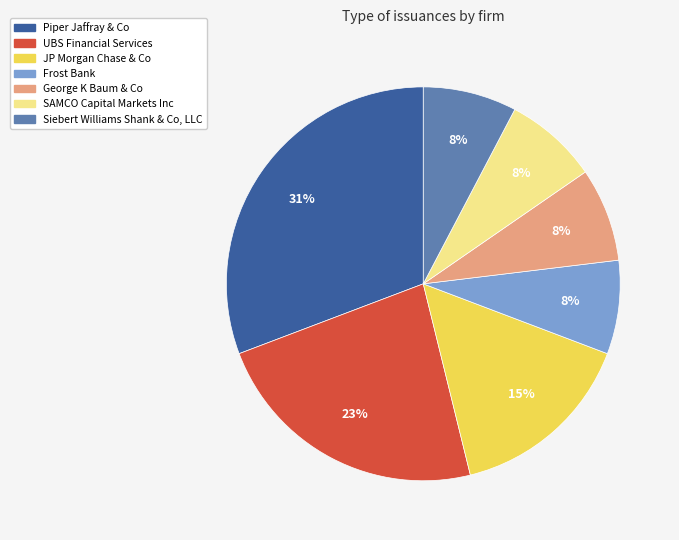

Combined, do Siebert Williams Shank & Co, LLC and SAMCO Capital Markets Inc account for over 50%?

No